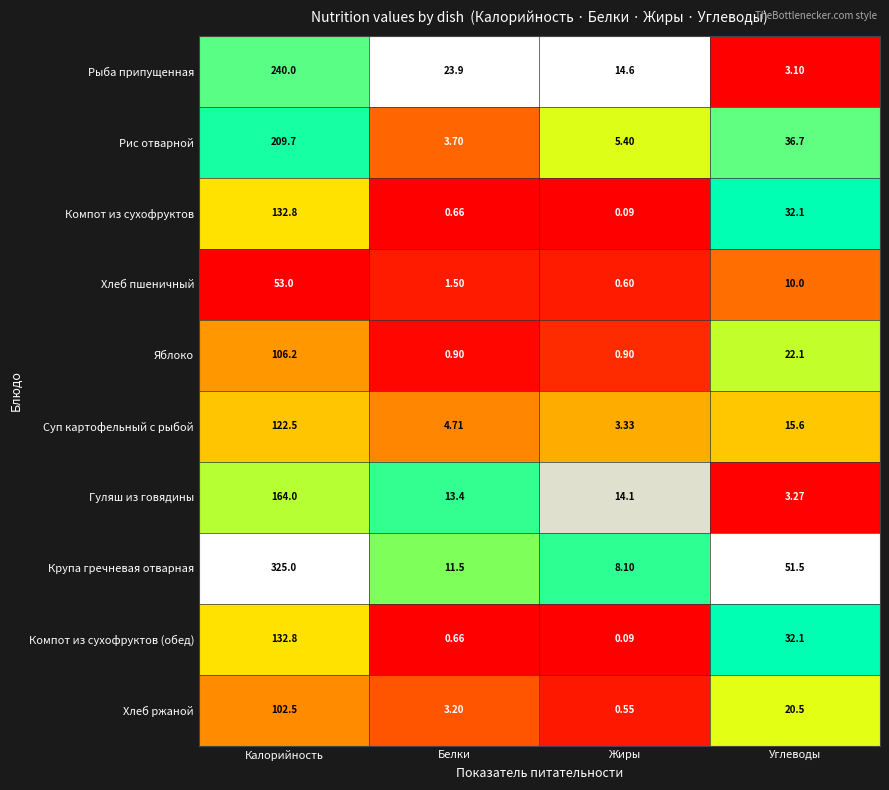

Which series has the widest spread of values?

Крупа гречневая отварная